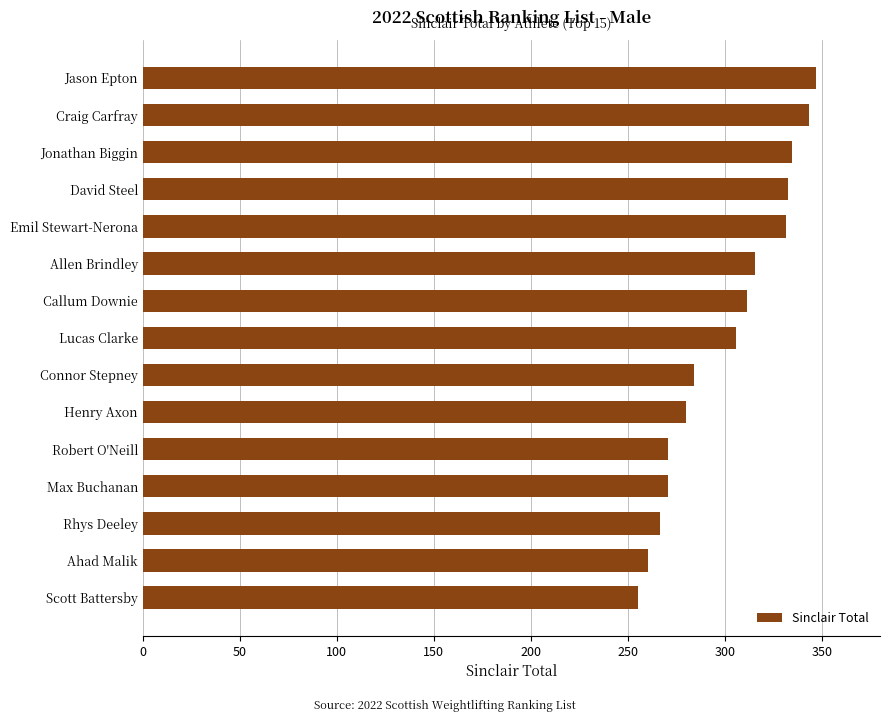

How many distinct data groups are displayed?

1